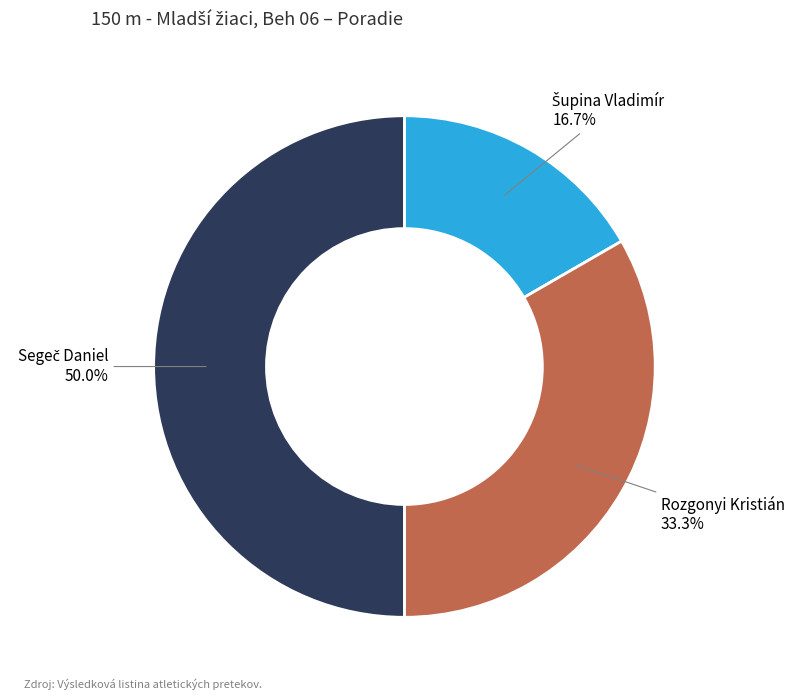

Does Rozgonyi Kristián account for over 50% of the chart?

No